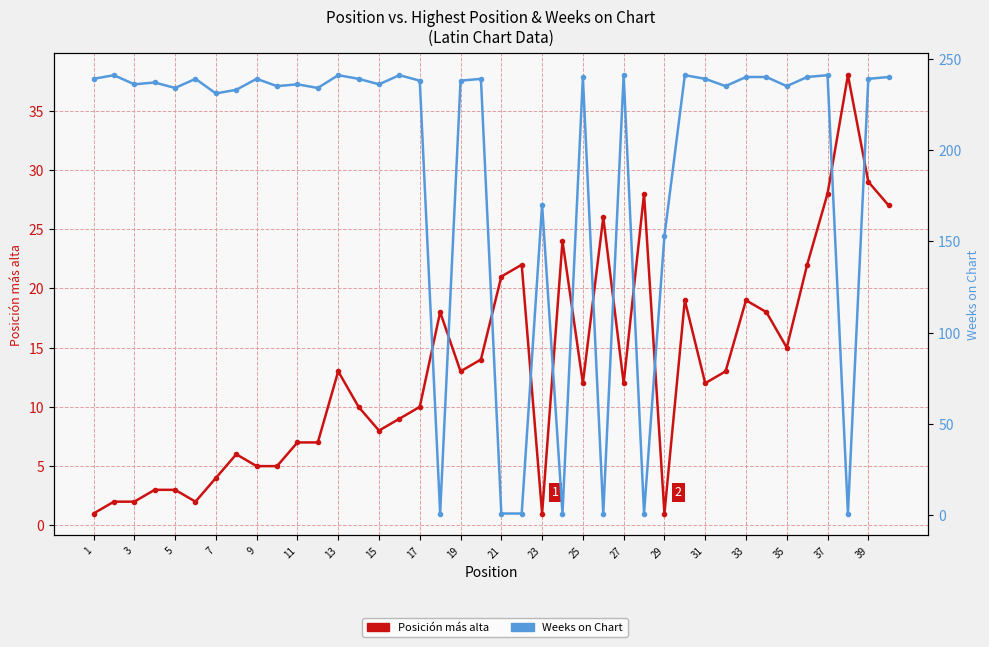

Which label corresponds to the smallest value in the chart?

1